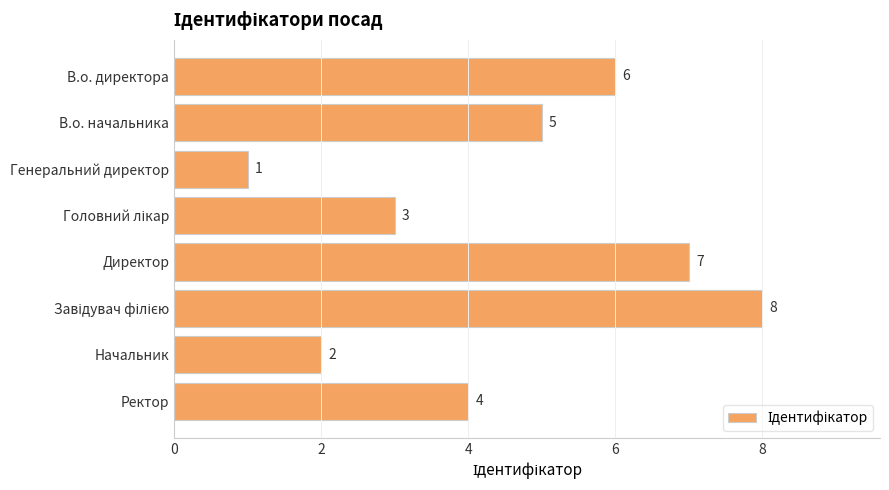

Where is the data nearest to the value 4?

Ректор